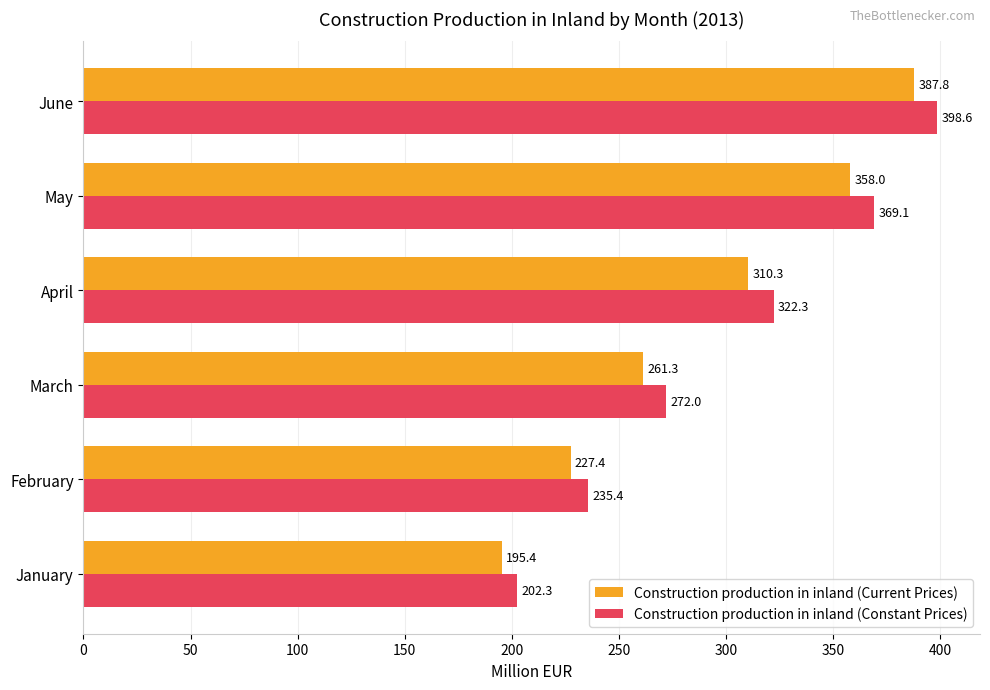

How many series are shown in this chart?

2